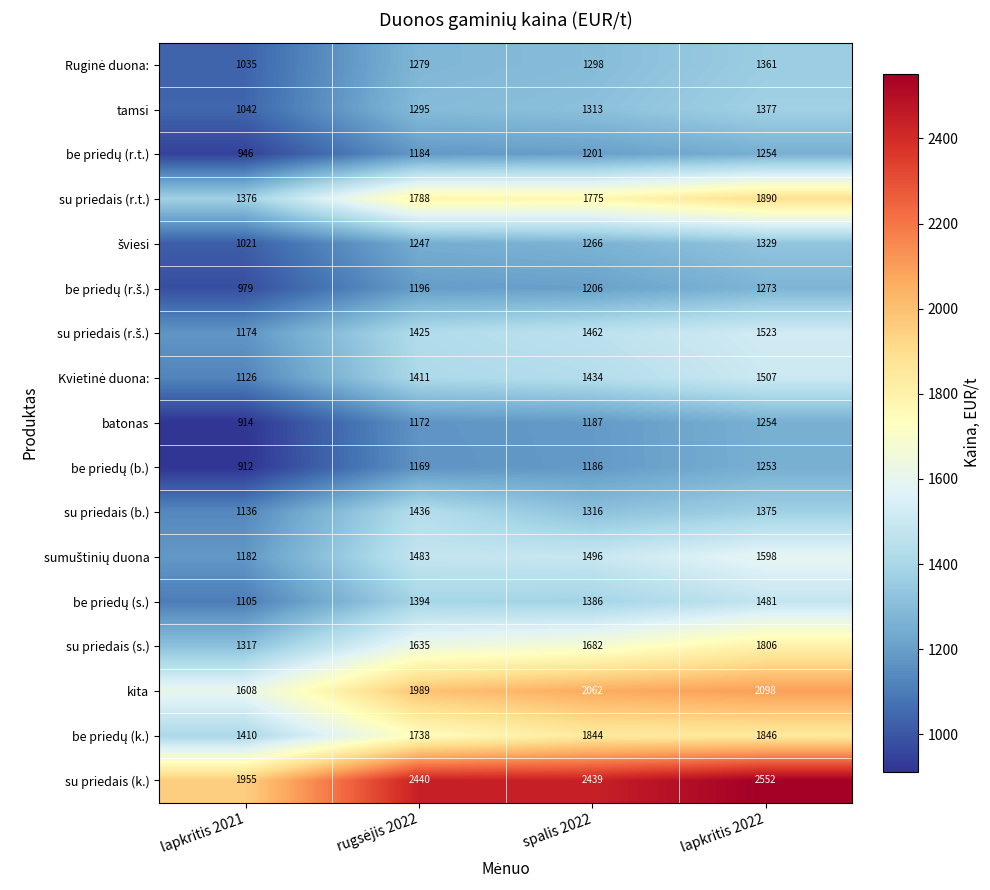

Which series has the widest spread of values?

su priedais (k.)